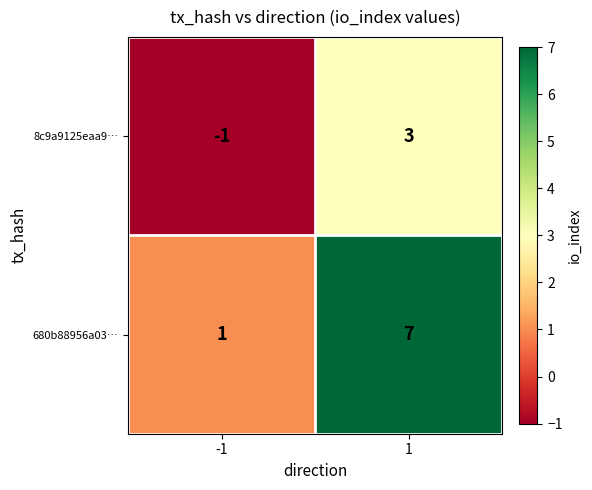

What is the maximum value for 680b88956a03…?

7